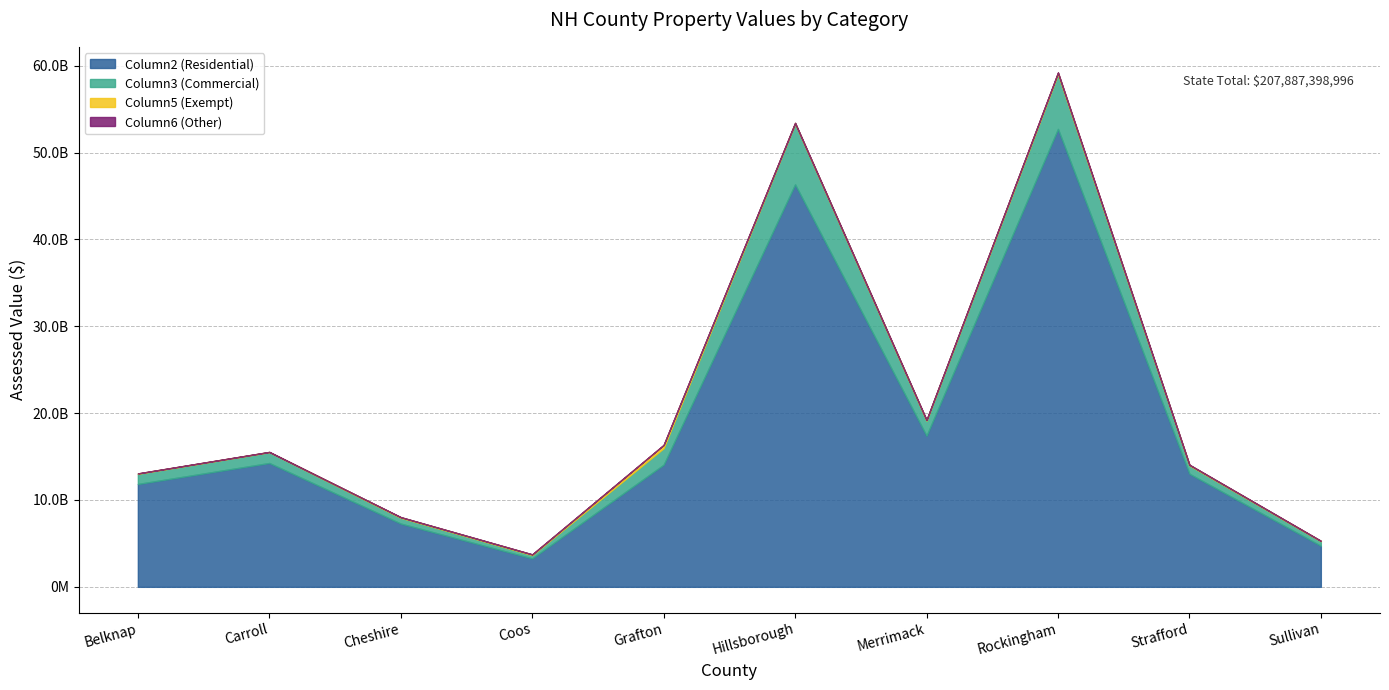

In Column6 (Other), how many points are lower than both neighbors (excluding endpoints)?

3